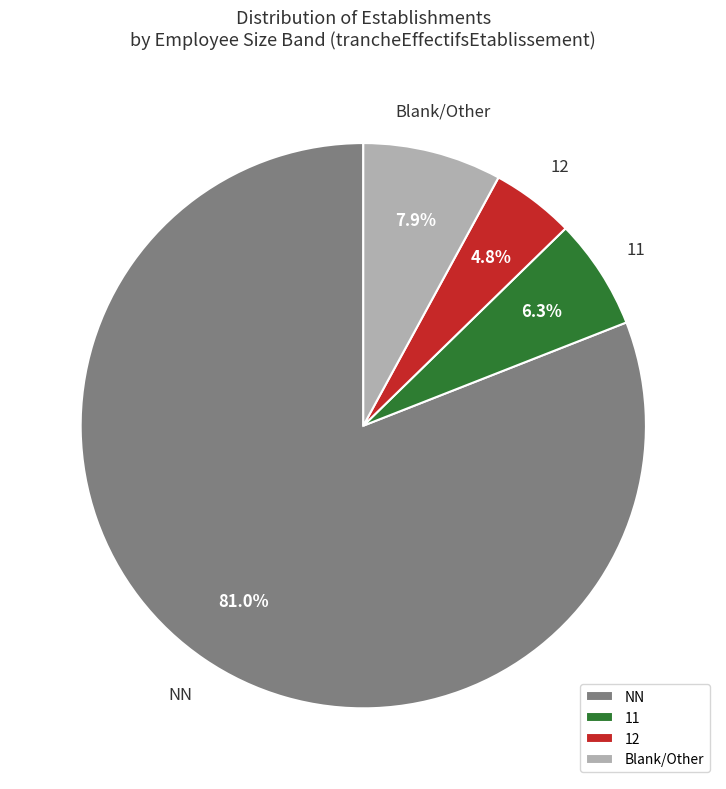

Rank the categories by value from lowest to highest.

12, 11, Blank/Other, NN